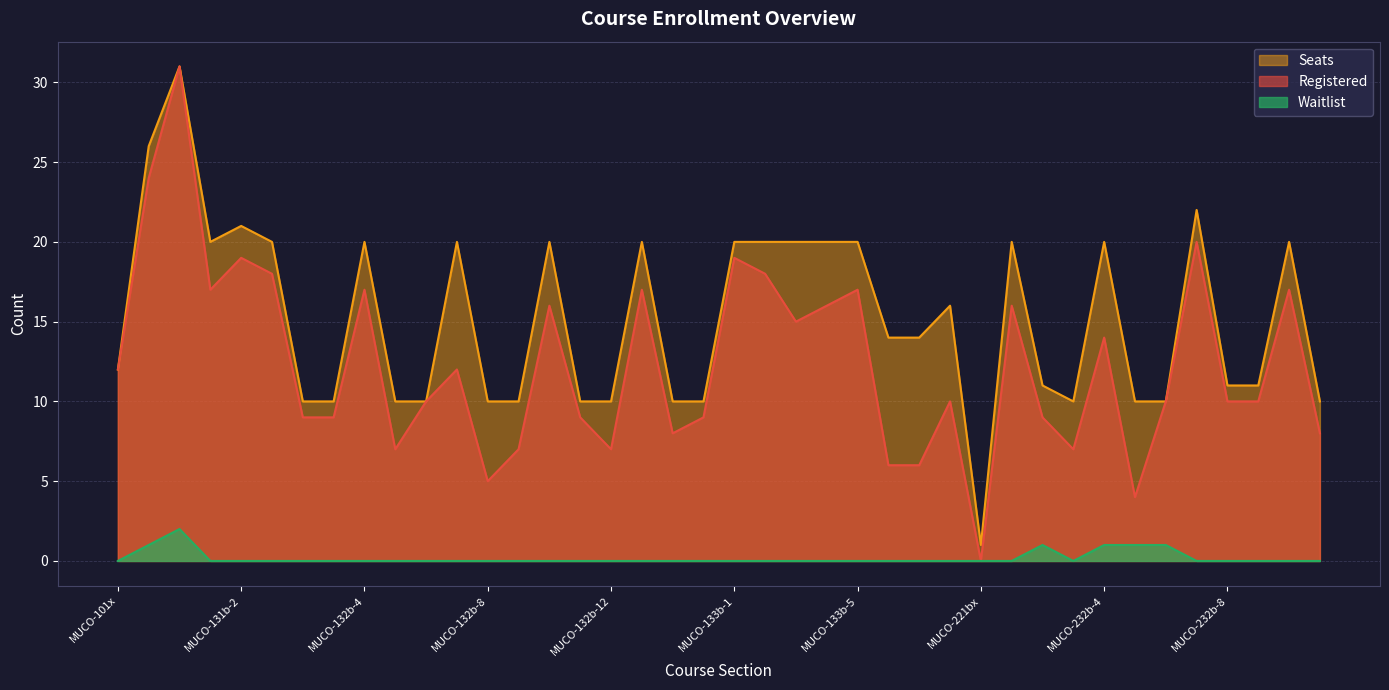

At MUCO-131b-1, list the series in order from smallest to largest.

Waitlist, Registered, Seats